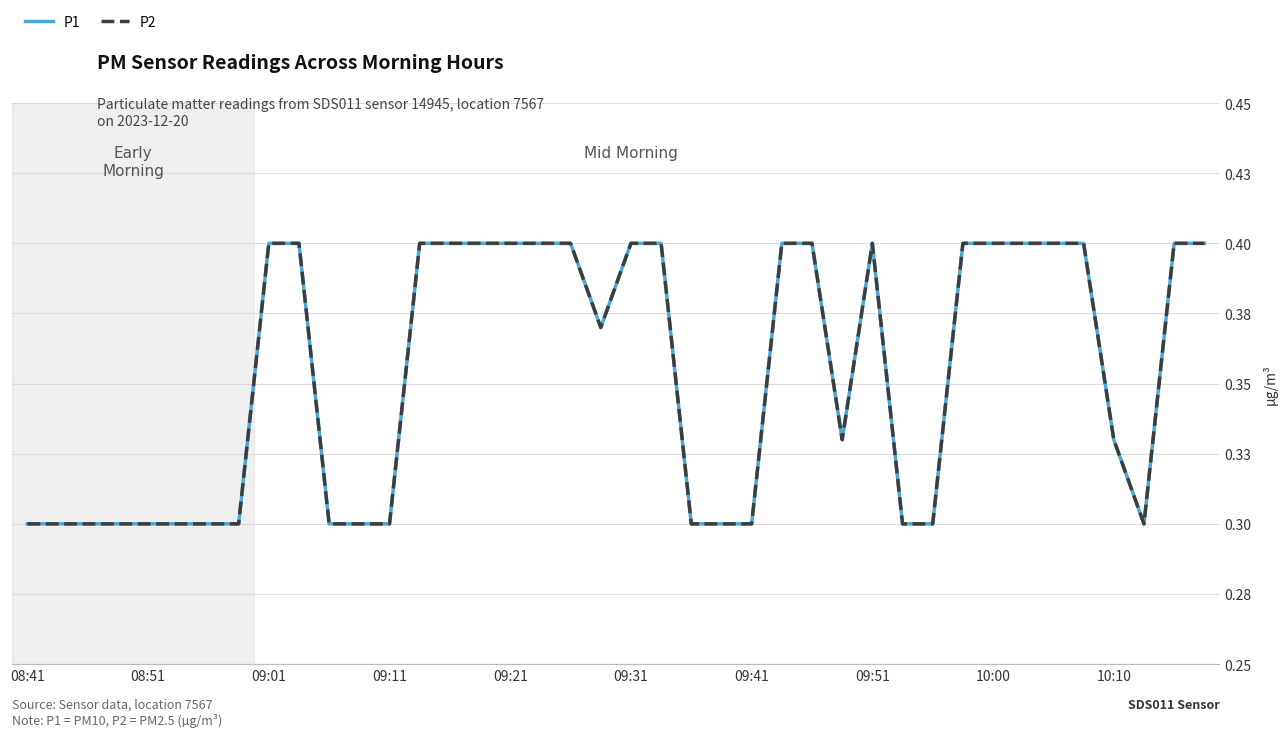

Does the chart have visible grid lines?

Yes